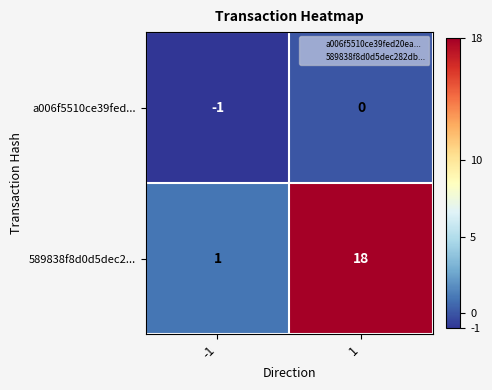

Between -1 and 1, which series saw the biggest shift?

589838f8d0d5dec2...